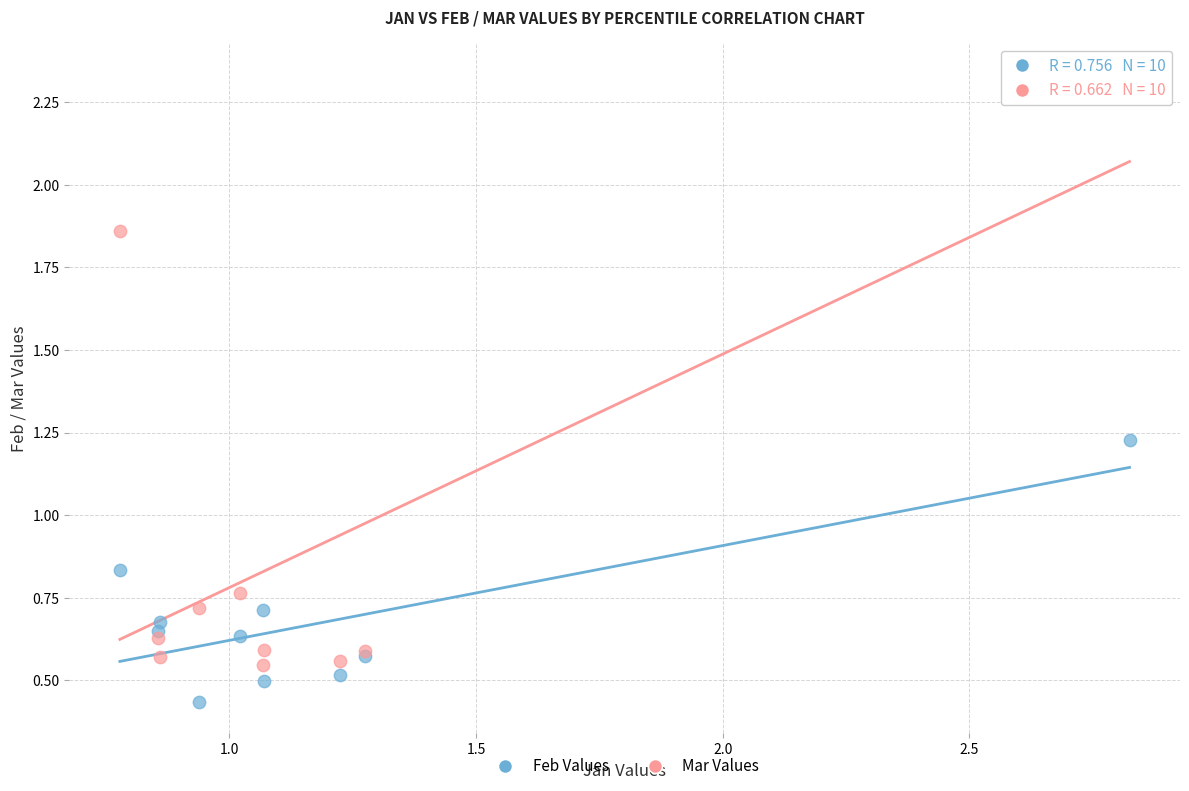

Which series contains the lowest Y value?

Feb Values